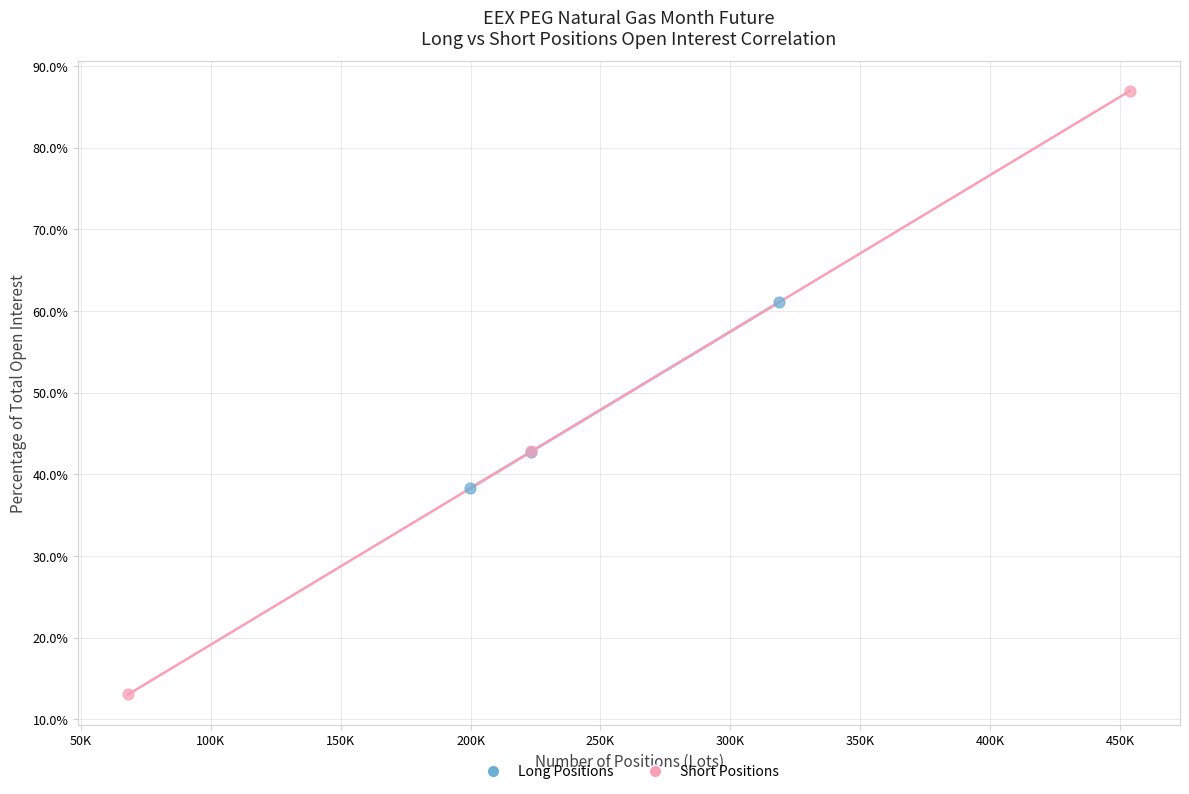

Which series has the largest Y range (max minus min)?

Short Positions